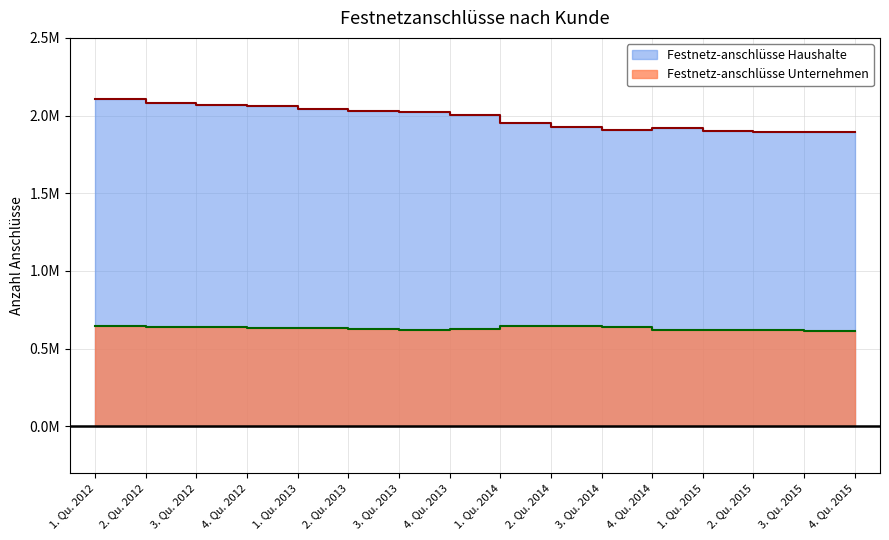

True or false: Festnetz-anschlüsse Unternehmen has a value of 0.6 at 2. Qu. 2015.

True